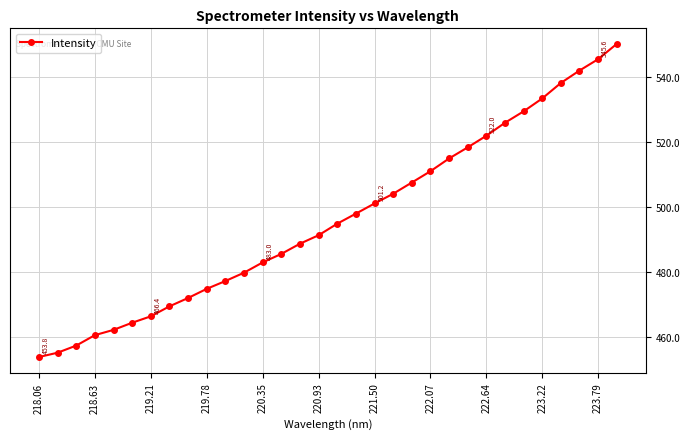

What is the value of the 23rd point from the left?

515.0